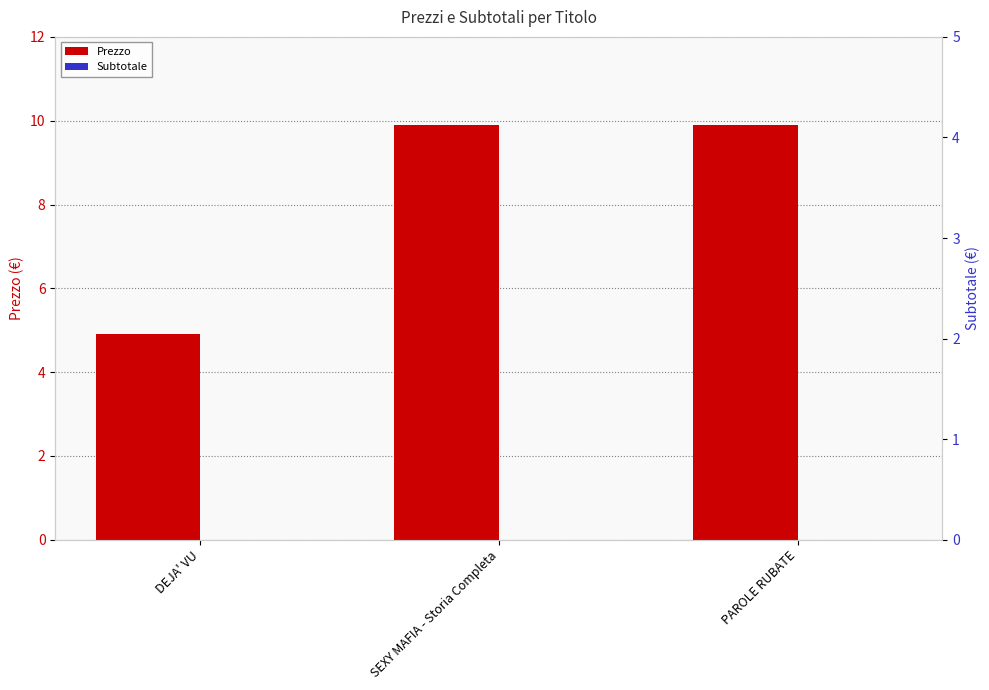

How many series are shown in this chart?

2